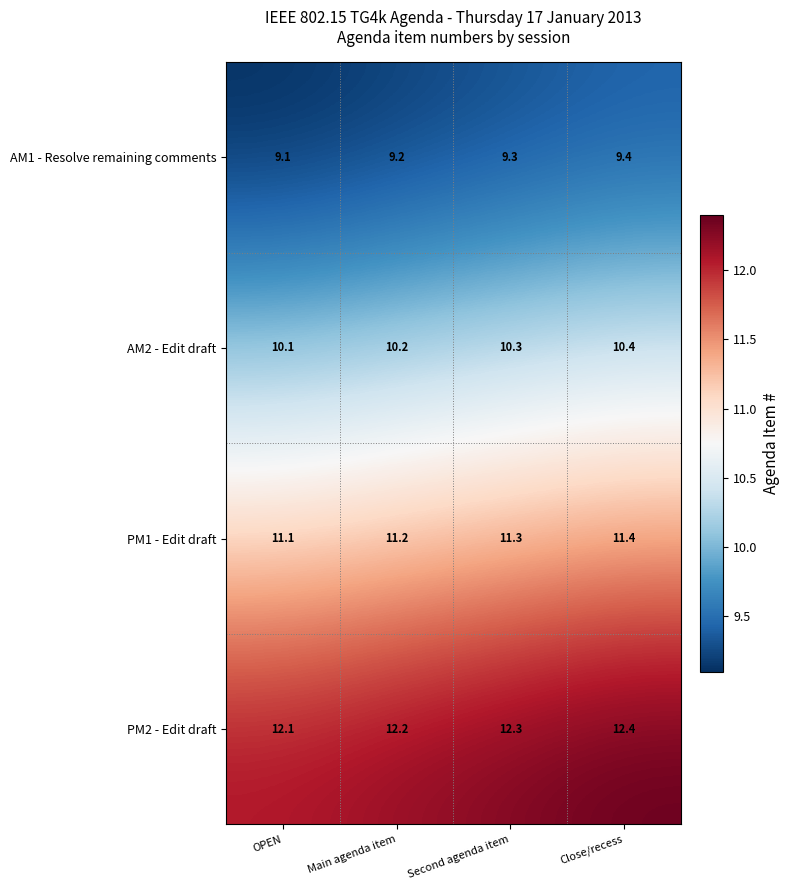

Reading left to right, what are all the values shown in this chart?

AM1 - Resolve remaining comments: 9.1	9.2	9.3	9.4
AM2 - Edit draft: 10.1	10.2	10.3	10.4
PM1 - Edit draft: 11.1	11.2	11.3	11.4
PM2 - Edit draft: 12.1	12.2	12.3	12.4